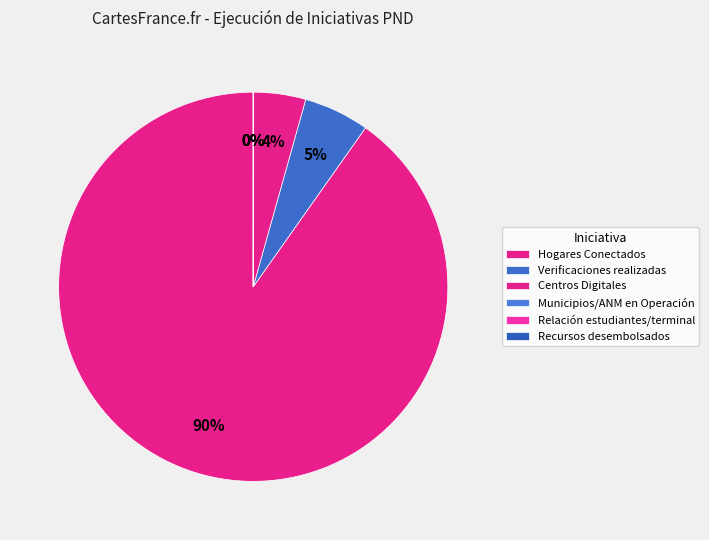

What percentage is NOT represented by Recursos desembolsados?

100.0%